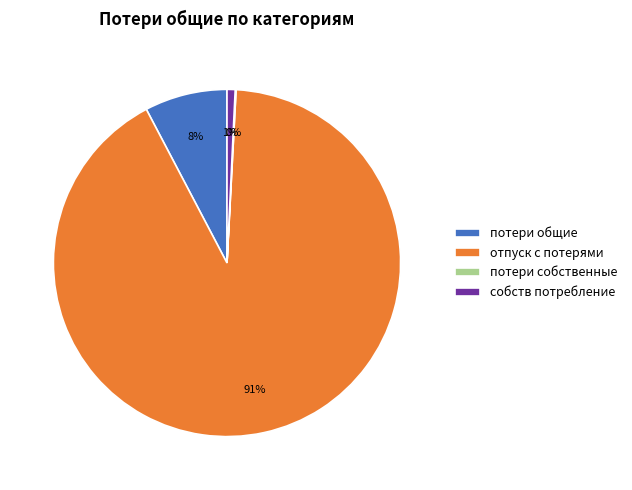

Does потери общие account for over 50% of the chart?

No